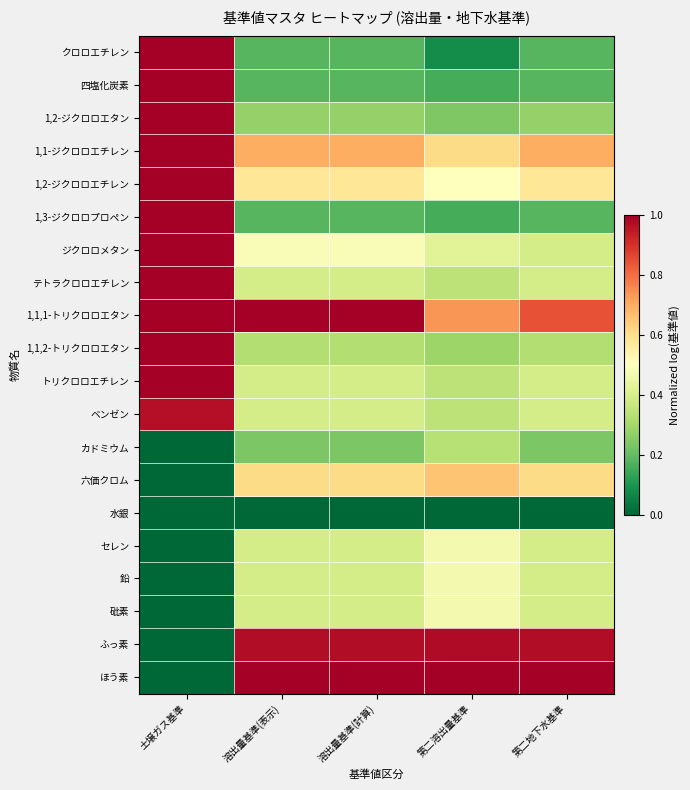

Reading left to right, transcribe all the data shown in this chart.

クロロエチレン: 土壌ガス基準=1.0	溶出量基準(表示)=0.2	溶出量基準(計算)=0.2	第二溶出量基準=0.1	第二地下水基準=0.2
四塩化炭素: 土壌ガス基準=1.0	溶出量基準(表示)=0.2	溶出量基準(計算)=0.2	第二溶出量基準=0.2	第二地下水基準=0.2
1,2-ジクロロエタン: 土壌ガス基準=1.0	溶出量基準(表示)=0.3	溶出量基準(計算)=0.3	第二溶出量基準=0.2	第二地下水基準=0.3
1,1-ジクロロエチレン: 土壌ガス基準=1.0	溶出量基準(表示)=0.7	溶出量基準(計算)=0.7	第二溶出量基準=0.6	第二地下水基準=0.7
1,2-ジクロロエチレン: 土壌ガス基準=1.0	溶出量基準(表示)=0.6	溶出量基準(計算)=0.6	第二溶出量基準=0.5	第二地下水基準=0.6
1,3-ジクロロプロペン: 土壌ガス基準=1.0	溶出量基準(表示)=0.2	溶出量基準(計算)=0.2	第二溶出量基準=0.2	第二地下水基準=0.2
ジクロロメタン: 土壌ガス基準=1.0	溶出量基準(表示)=0.5	溶出量基準(計算)=0.5	第二溶出量基準=0.4	第二地下水基準=0.4
テトラクロロエチレン: 土壌ガス基準=1.0	溶出量基準(表示)=0.4	溶出量基準(計算)=0.4	第二溶出量基準=0.3	第二地下水基準=0.4
1,1,1-トリクロロエタン: 土壌ガス基準=1.0	溶出量基準(表示)=1.0	溶出量基準(計算)=1.0	第二溶出量基準=0.7	第二地下水基準=0.8
1,1,2-トリクロロエタン: 土壌ガス基準=1.0	溶出量基準(表示)=0.3	溶出量基準(計算)=0.3	第二溶出量基準=0.3	第二地下水基準=0.3
トリクロロエチレン: 土壌ガス基準=1.0	溶出量基準(表示)=0.4	溶出量基準(計算)=0.4	第二溶出量基準=0.3	第二地下水基準=0.4
ベンゼン: 土壌ガス基準=1.0	溶出量基準(表示)=0.4	溶出量基準(計算)=0.4	第二溶出量基準=0.3	第二地下水基準=0.4
カドミウム: 土壌ガス基準=0.0	溶出量基準(表示)=0.2	溶出量基準(計算)=0.2	第二溶出量基準=0.3	第二地下水基準=0.2
六価クロム: 土壌ガス基準=0.0	溶出量基準(表示)=0.6	溶出量基準(計算)=0.6	第二溶出量基準=0.7	第二地下水基準=0.6
水銀: 土壌ガス基準=0.0	溶出量基準(表示)=0.0	溶出量基準(計算)=0.0	第二溶出量基準=0.0	第二地下水基準=0.0
セレン: 土壌ガス基準=0.0	溶出量基準(表示)=0.4	溶出量基準(計算)=0.4	第二溶出量基準=0.5	第二地下水基準=0.4
鉛: 土壌ガス基準=0.0	溶出量基準(表示)=0.4	溶出量基準(計算)=0.4	第二溶出量基準=0.5	第二地下水基準=0.4
砒素: 土壌ガス基準=0.0	溶出量基準(表示)=0.4	溶出量基準(計算)=0.4	第二溶出量基準=0.5	第二地下水基準=0.4
ふっ素: 土壌ガス基準=0.0	溶出量基準(表示)=1.0	溶出量基準(計算)=1.0	第二溶出量基準=1.0	第二地下水基準=1.0
ほう素: 土壌ガス基準=0.0	溶出量基準(表示)=1.0	溶出量基準(計算)=1.0	第二溶出量基準=1.0	第二地下水基準=1.0